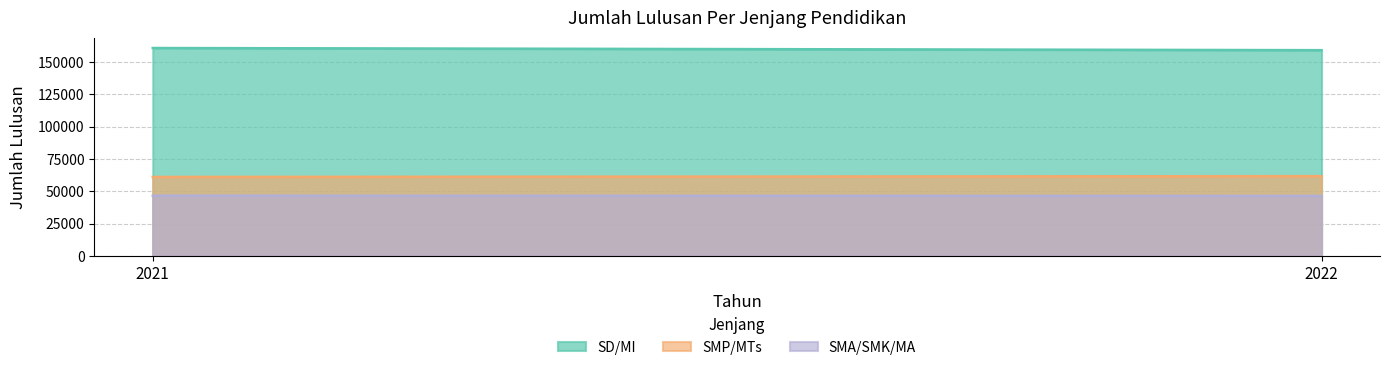

How many values in the SD/MI series are below 160769?

1